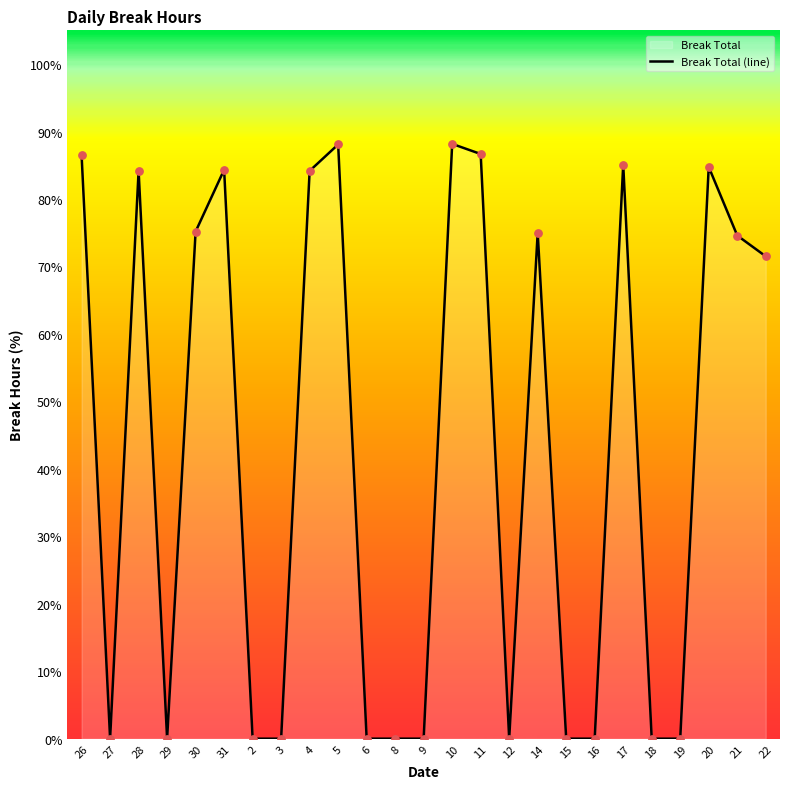

What is the change in value from 27 to 31?

+84.3